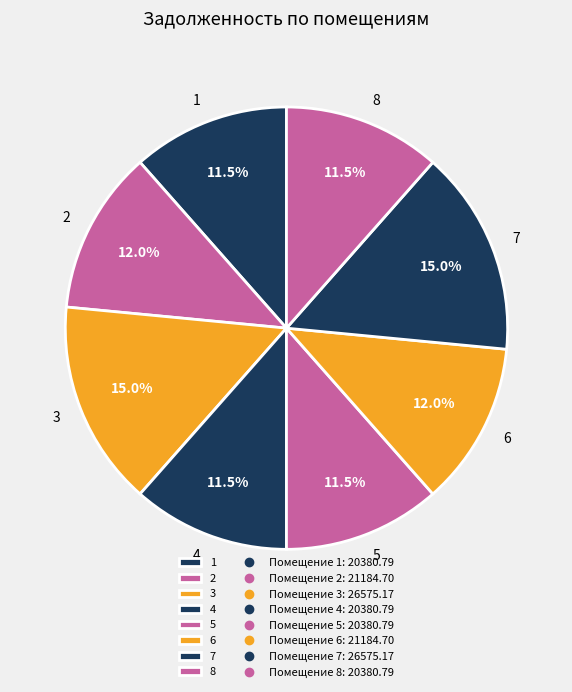

Which has a higher value, 1 or 7?

7